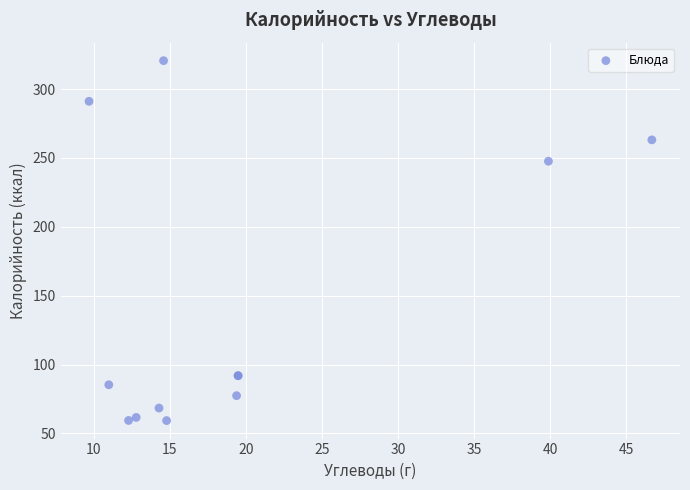

What Y value in the scatter plot is closest to 189?

247.6